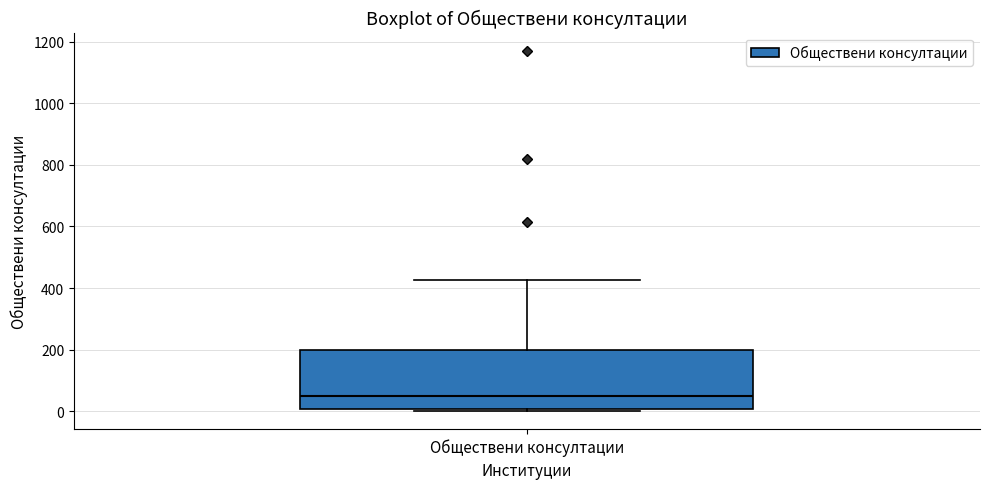

Transcribe this box plot: give where the median line is, the range the box spans, and where the two whiskers end, as read against the y-axis. The values are not printed on the chart, so give them approximately, as read against the axis.

median 40, box 0 to 200, whiskers 0 to 420